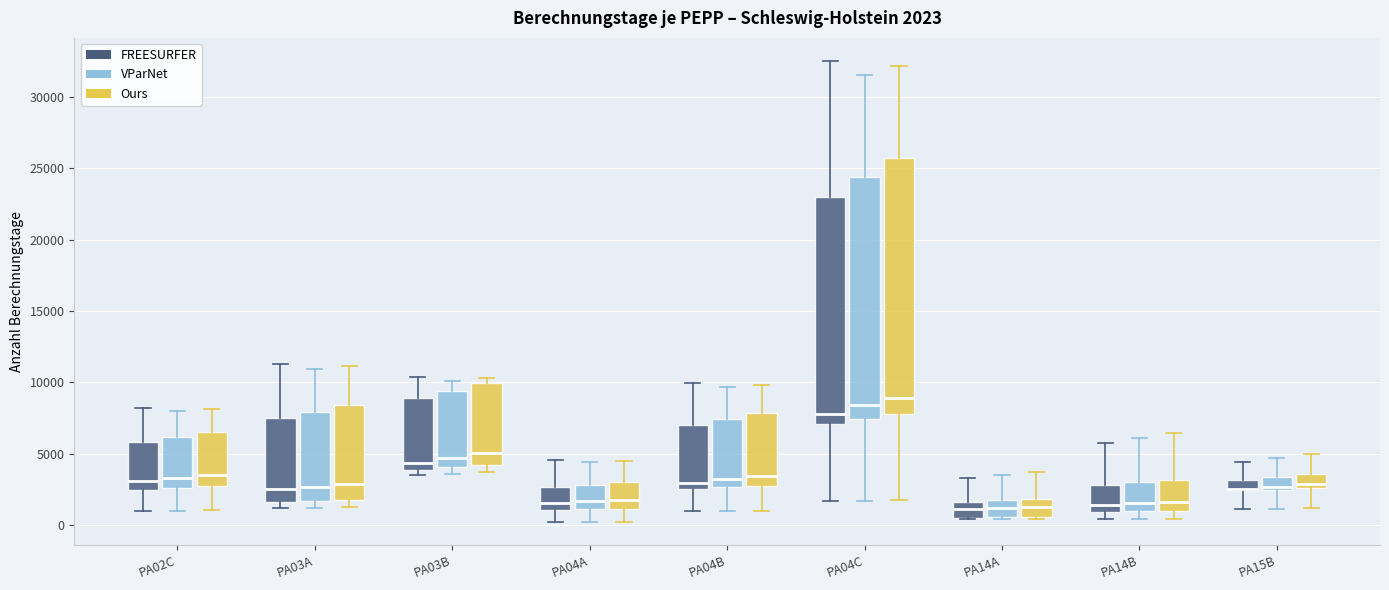

Which box is the tallest, from its lower edge to its upper edge?

PA04C (Ours)